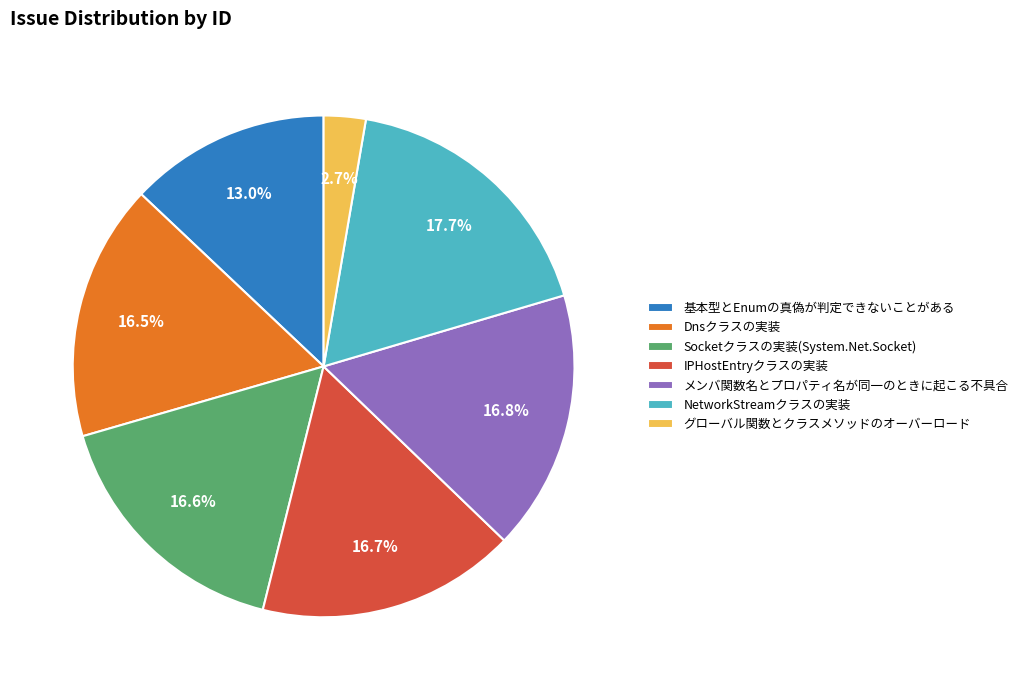

To the nearest percent, what portion does Socketクラスの実装(System.Net.Socket) represent?

17%